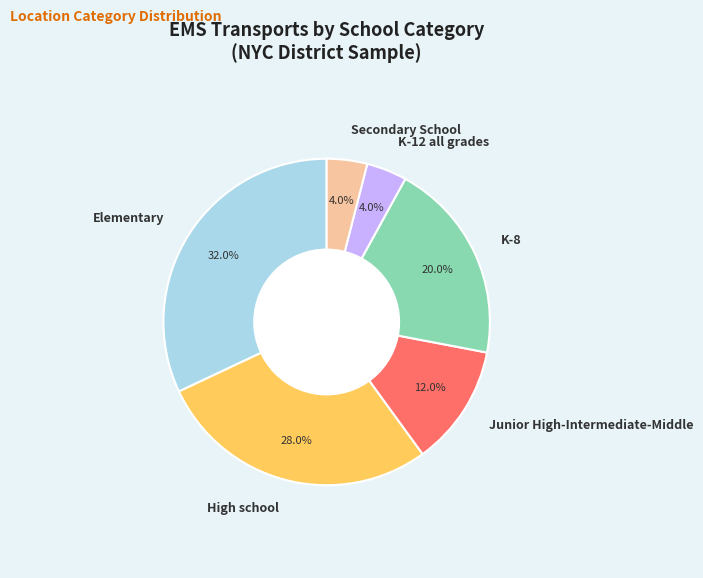

What is the ratio of the value at K-8 to the value at Secondary School?

5.0